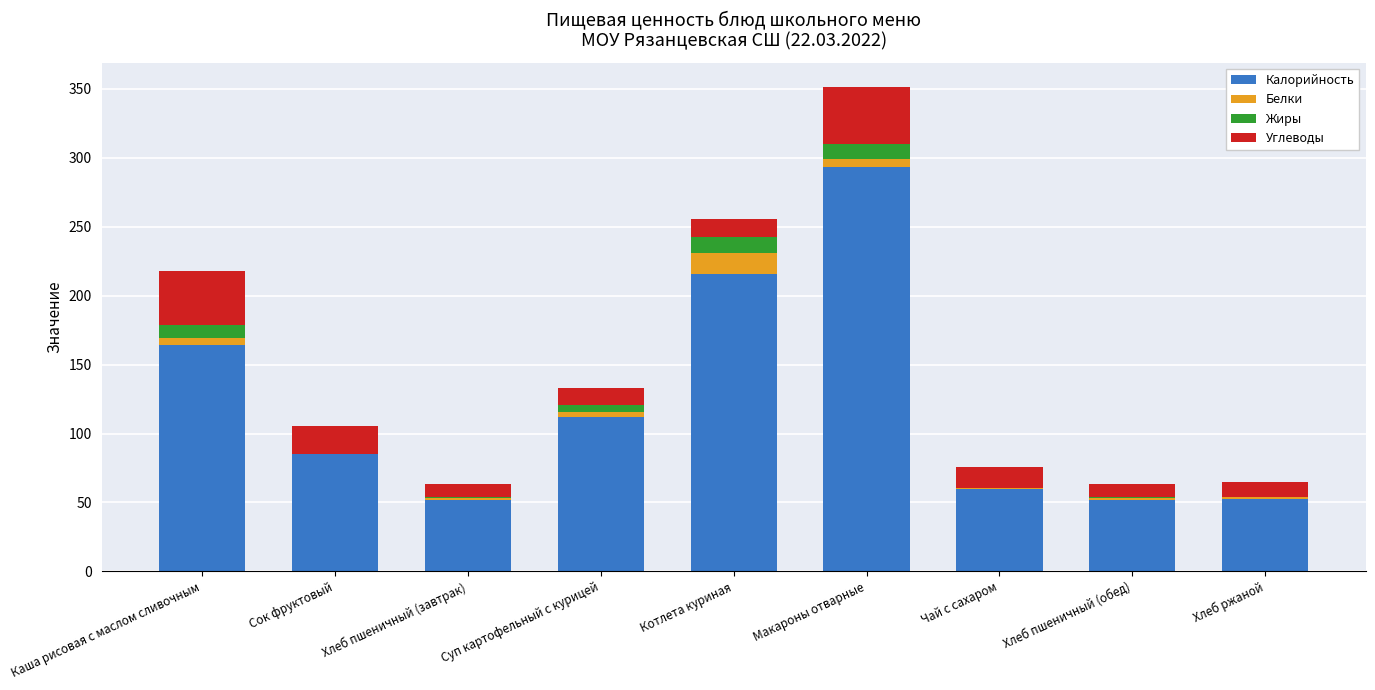

What is the maximum value for Калорийность?

293.4